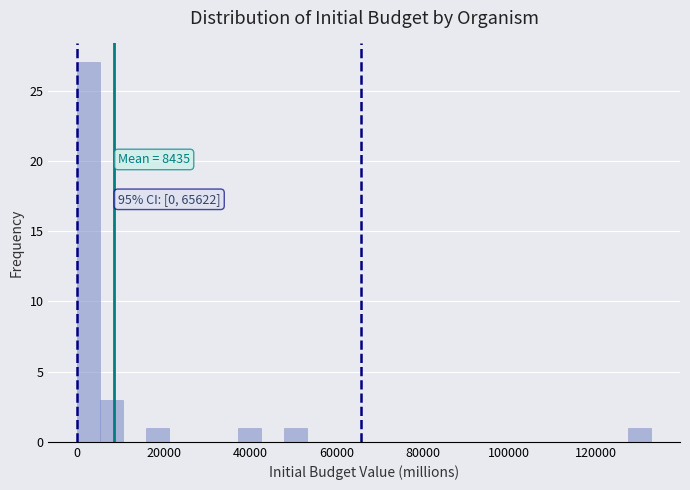

Around what value on the x-axis is the tallest bar? Give the approximate position of its centre, as read against the axis.

2000